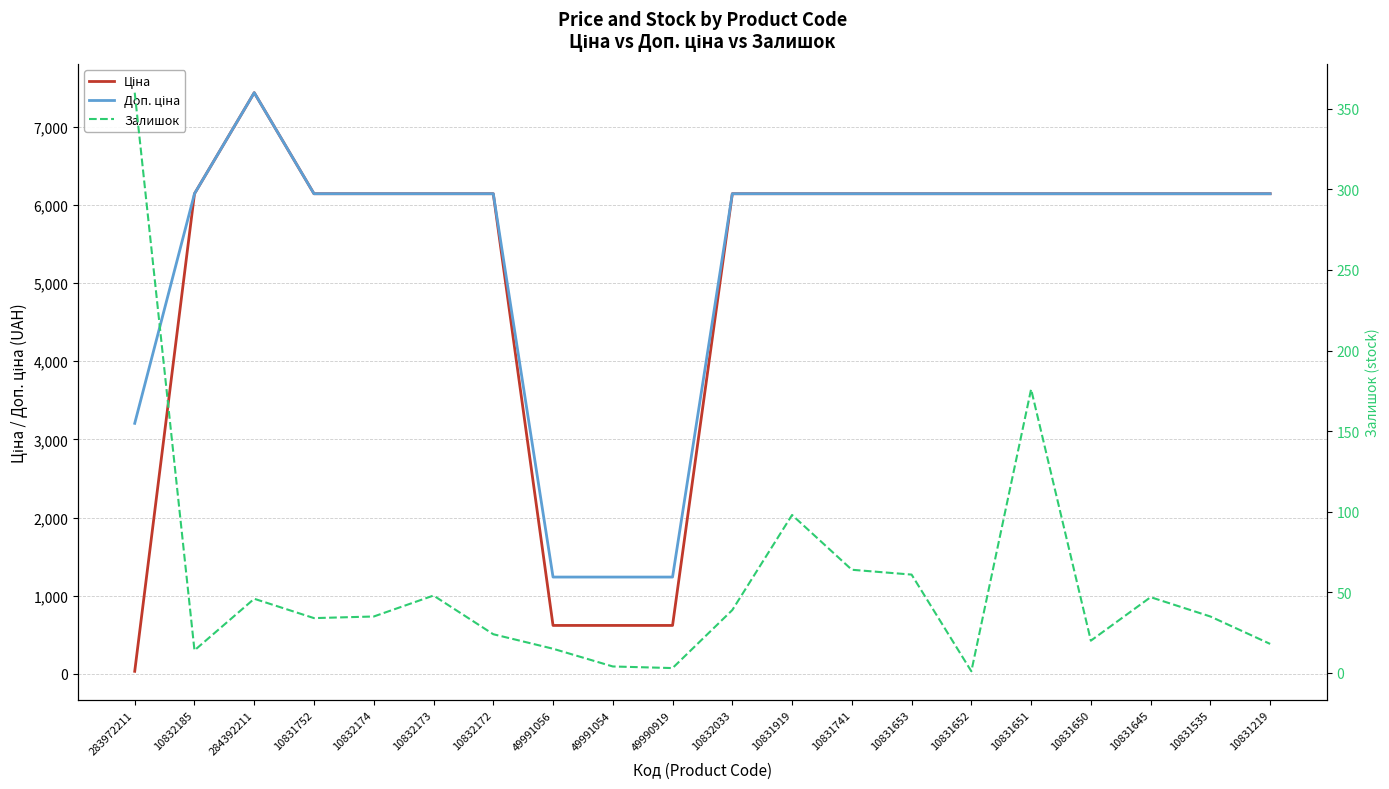

At which label does Доп. ціна first exceed 6143?

10832185